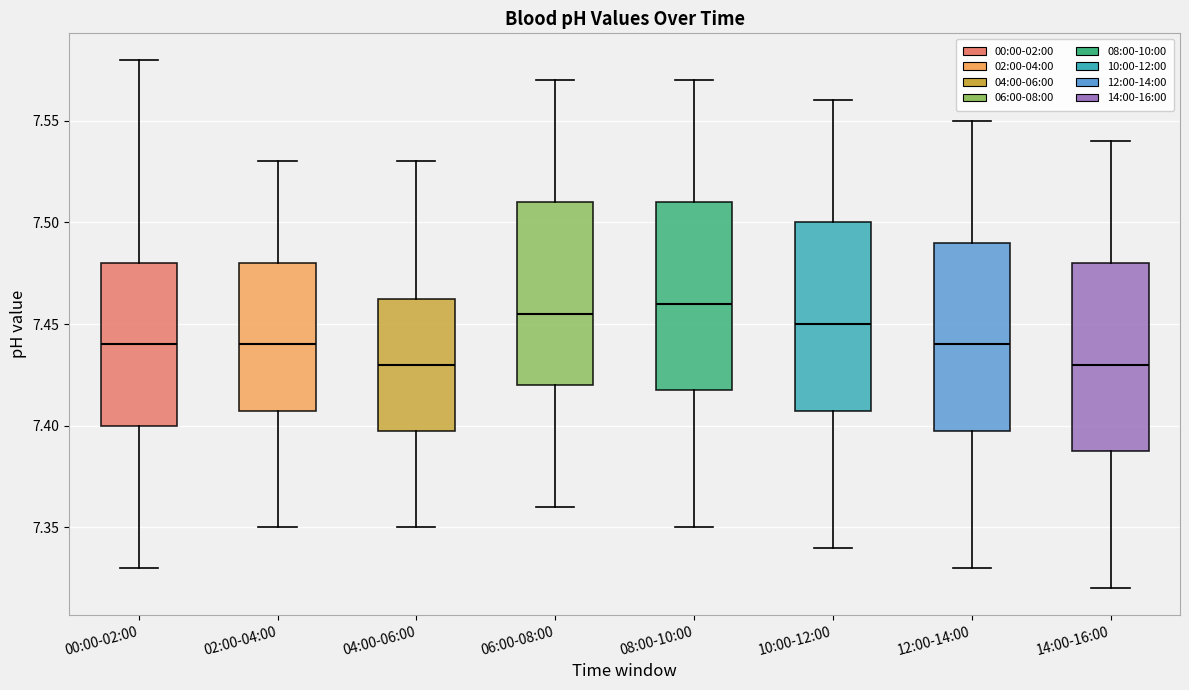

Reading left to right, transcribe this box plot: for each box, give where its median line is, the range the box spans, and where its two whiskers end, as read against the y-axis. The values are not printed on the chart, so give them approximately, as read against the axis.

00:00-02:00: median 7.440, box 7.400 to 7.480, whiskers 7.330 to 7.580
02:00-04:00: median 7.440, box 7.410 to 7.480, whiskers 7.350 to 7.530
04:00-06:00: median 7.430, box 7.400 to 7.465, whiskers 7.350 to 7.530
06:00-08:00: median 7.455, box 7.420 to 7.510, whiskers 7.360 to 7.570
08:00-10:00: median 7.460, box 7.420 to 7.510, whiskers 7.350 to 7.570
10:00-12:00: median 7.450, box 7.410 to 7.500, whiskers 7.340 to 7.560
12:00-14:00: median 7.440, box 7.400 to 7.490, whiskers 7.330 to 7.550
14:00-16:00: median 7.430, box 7.390 to 7.480, whiskers 7.320 to 7.540